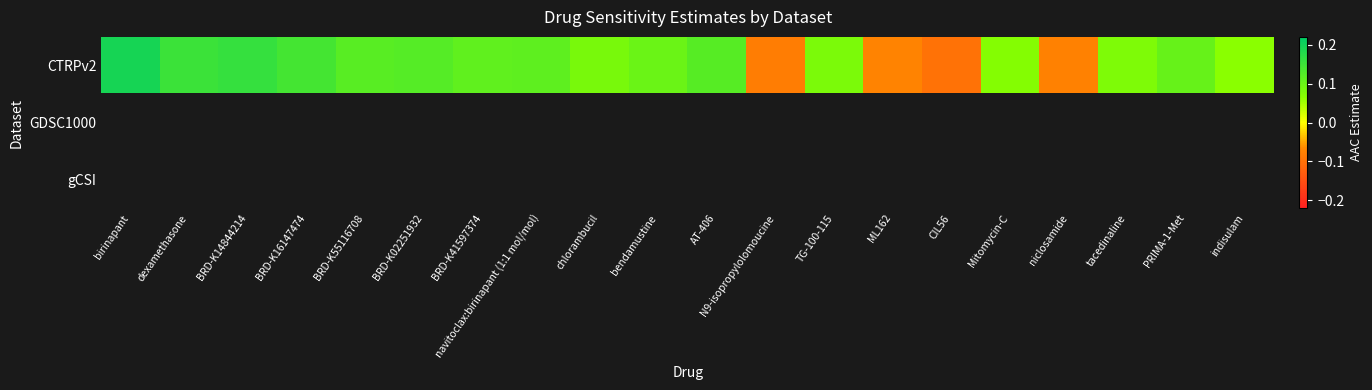

At which category does the chart reach its peak across all series?

birinapant